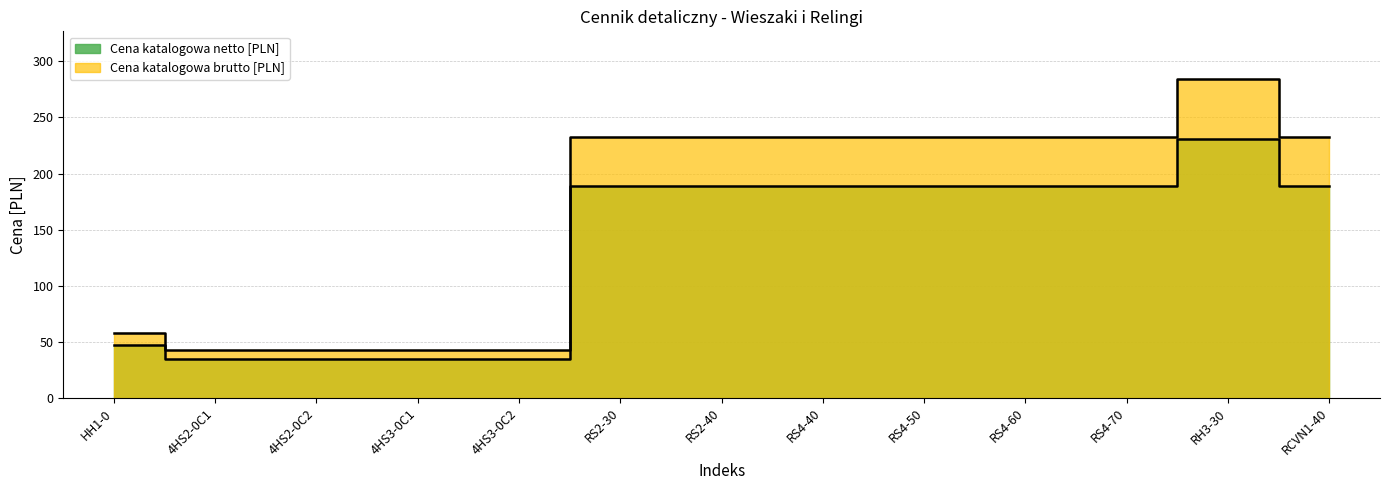

Reading right to left, what are all the values shown in this chart?

Cena katalogowa netto [PLN]: RCVN1-40=189.0	RH3-30=231.0	RS4-70=189.0	RS4-60=189.0	RS4-50=189.0	RS4-40=189.0	RS2-40=189.0	RS2-30=189.0	4HS3-0C2=35.0	4HS3-0C1=35.0	4HS2-0C2=35.0	4HS2-0C1=35.0	HH1-0=47.0
Cena katalogowa brutto [PLN]: RCVN1-40=232.5	RH3-30=284.1	RS4-70=232.5	RS4-60=232.5	RS4-50=232.5	RS4-40=232.5	RS2-40=232.5	RS2-30=232.5	4HS3-0C2=43.0	4HS3-0C1=43.0	4HS2-0C2=43.0	4HS2-0C1=43.0	HH1-0=57.8